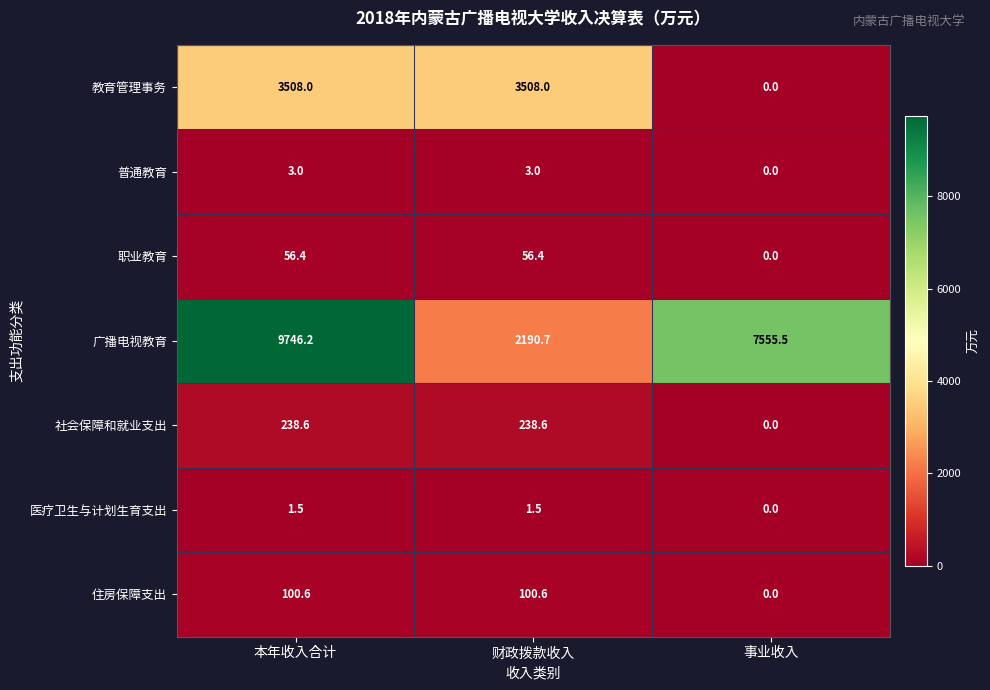

What is the difference between the maximum and minimum values in the 职业教育 series?

56.4